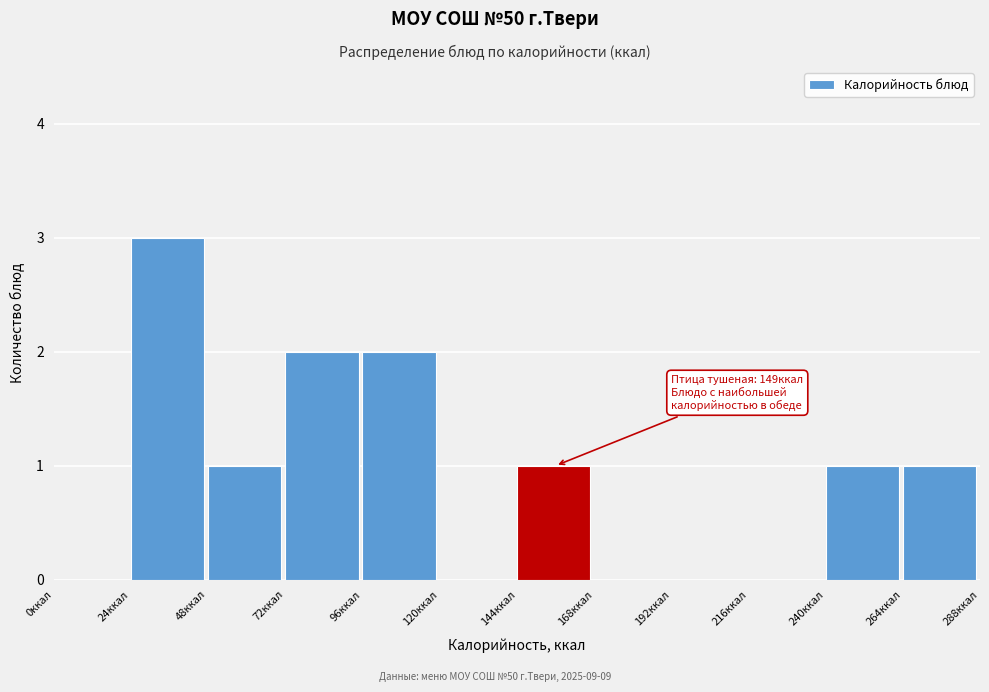

Over which range of the x-axis is the bar tallest?

24 to 48